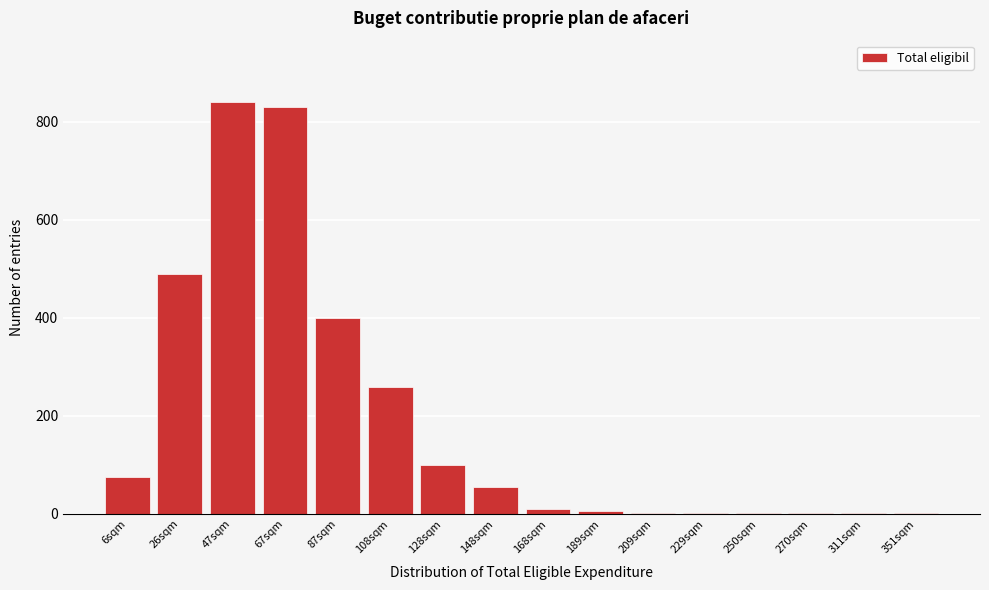

True or false: the data shows 830 at 67sqm.

True